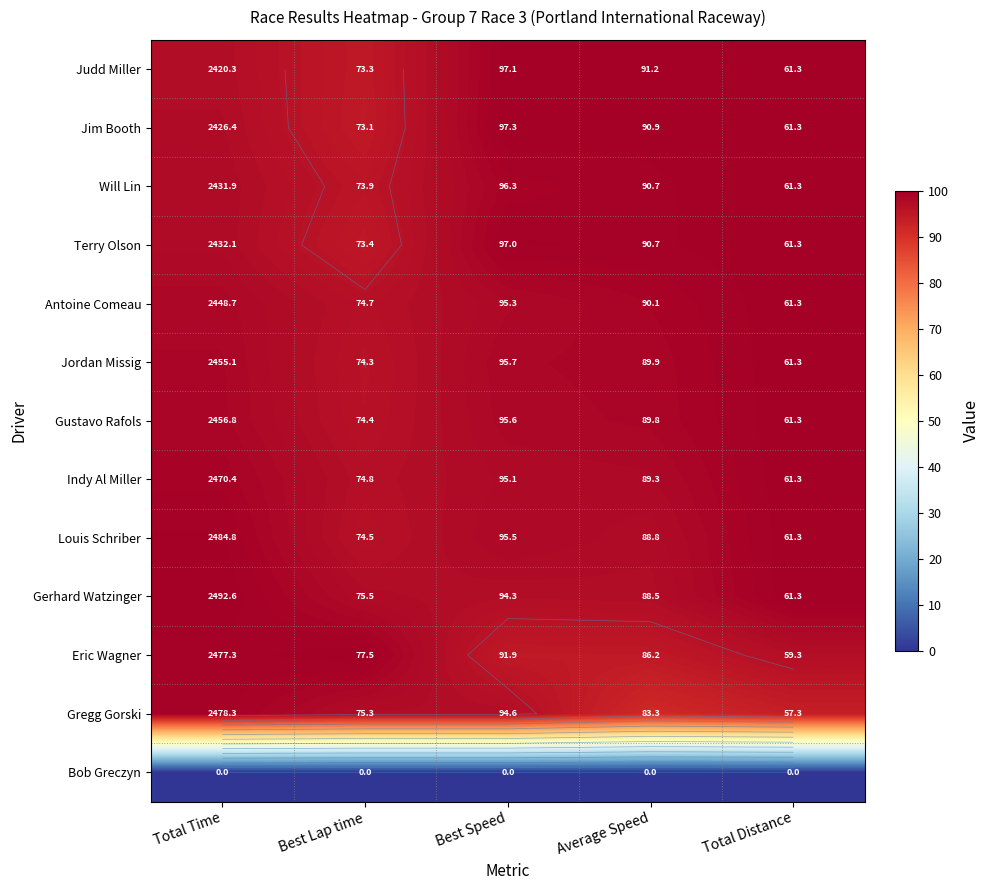

Is the value of Gerhard Watzinger at Best Lap time greater than the value of Antoine Comeau at Total Time?

No